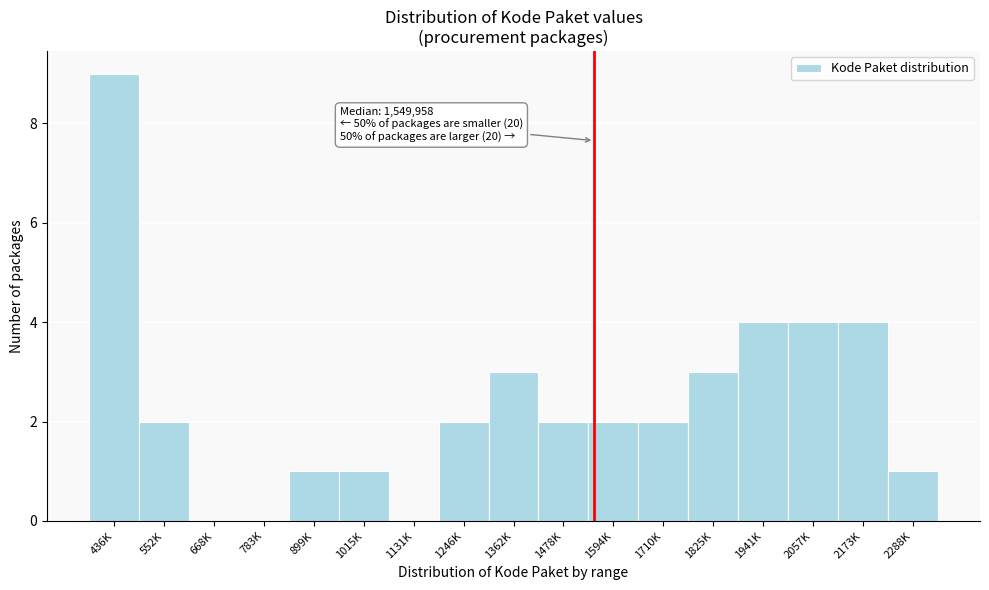

Reading left to right, extract all data points from this chart.

436K=9	552K=2	668K=0	783K=0	899K=1	1015K=1	1131K=0	1246K=2	1362K=3	1478K=2	1594K=2	1710K=2	1825K=3	1941K=4	2057K=4	2173K=4	2288K=1